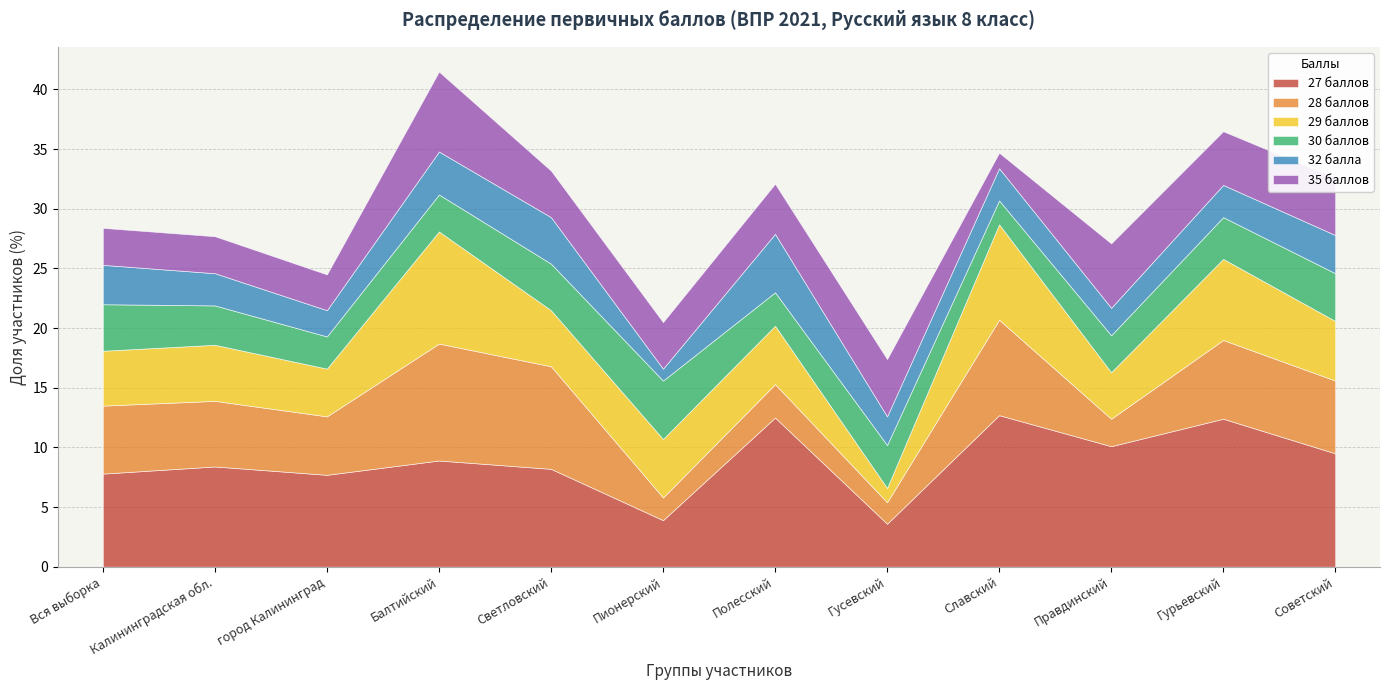

Which series has the widest spread of values?

27 баллов